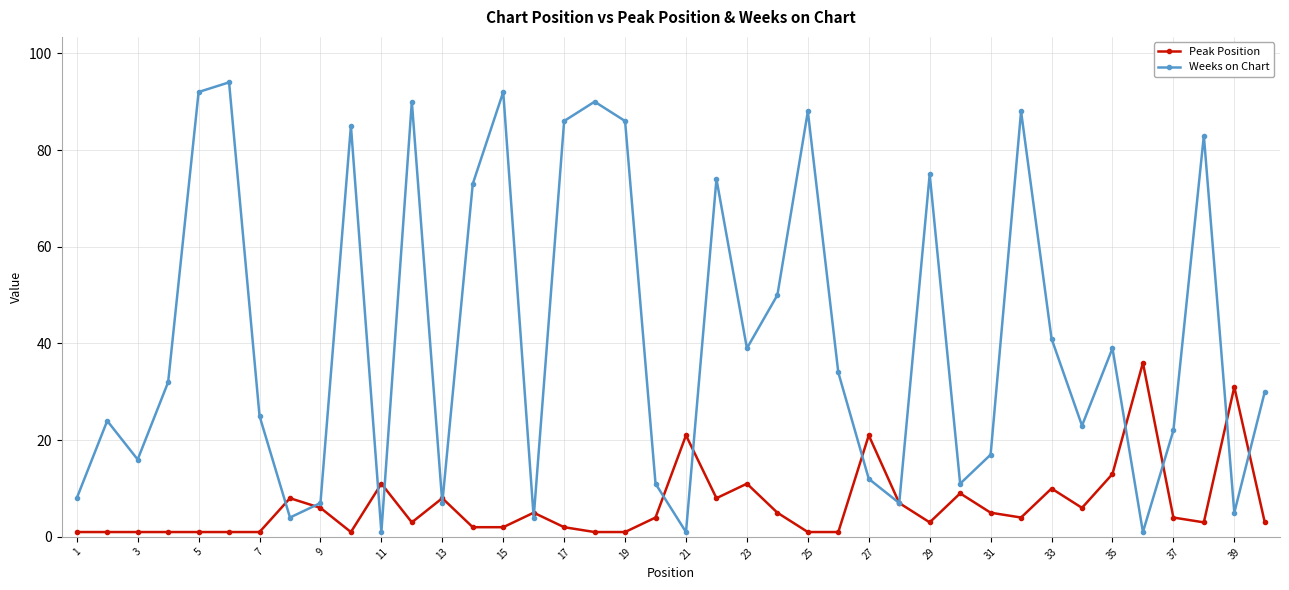

Which series has the largest total across all categories?

Weeks on Chart